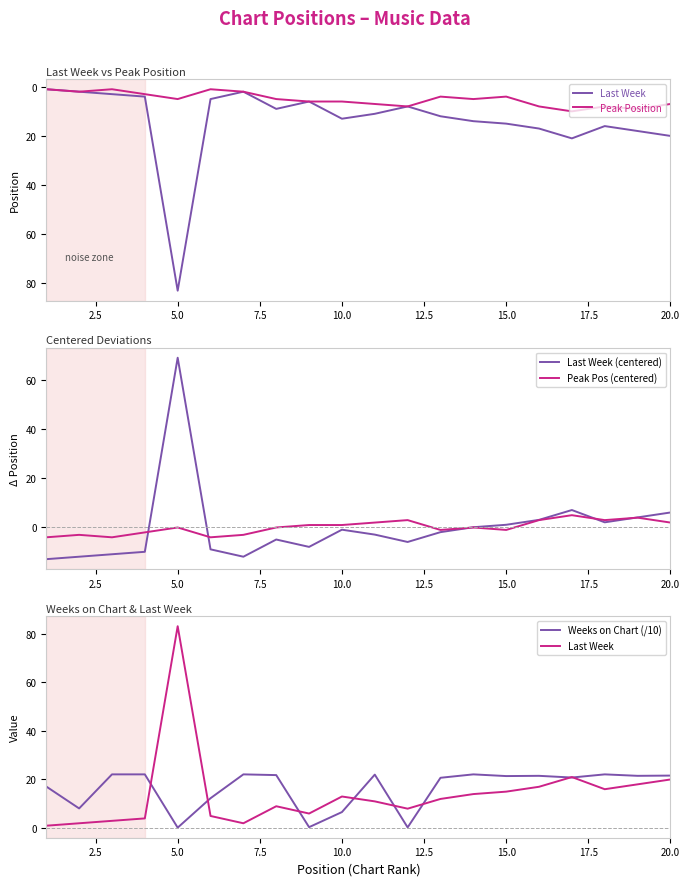

How many interior local valleys does the Weeks on Chart (/10) series have?

7